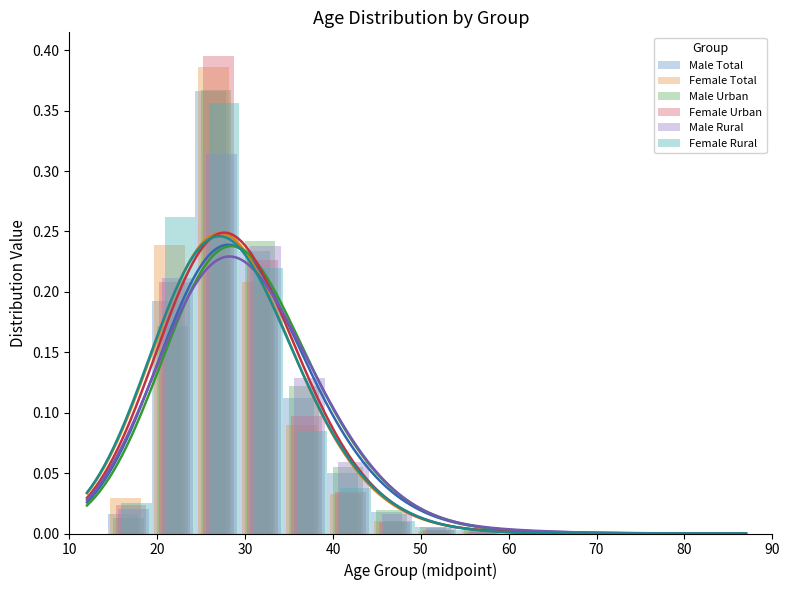

How many values in the Female Urban series exceed 0?

12